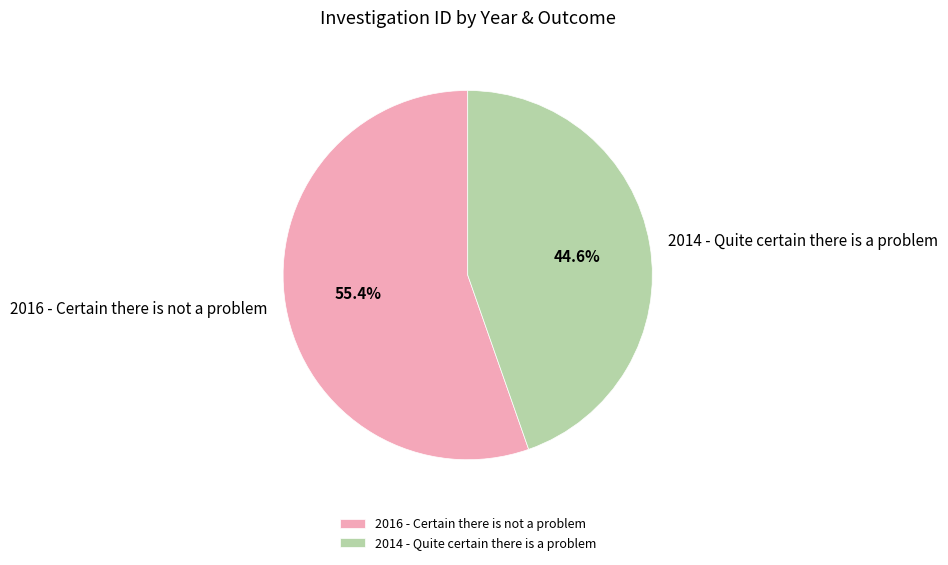

The 2016 - Certain there is not a problem slice represents 55% of the pie. True or false?

True